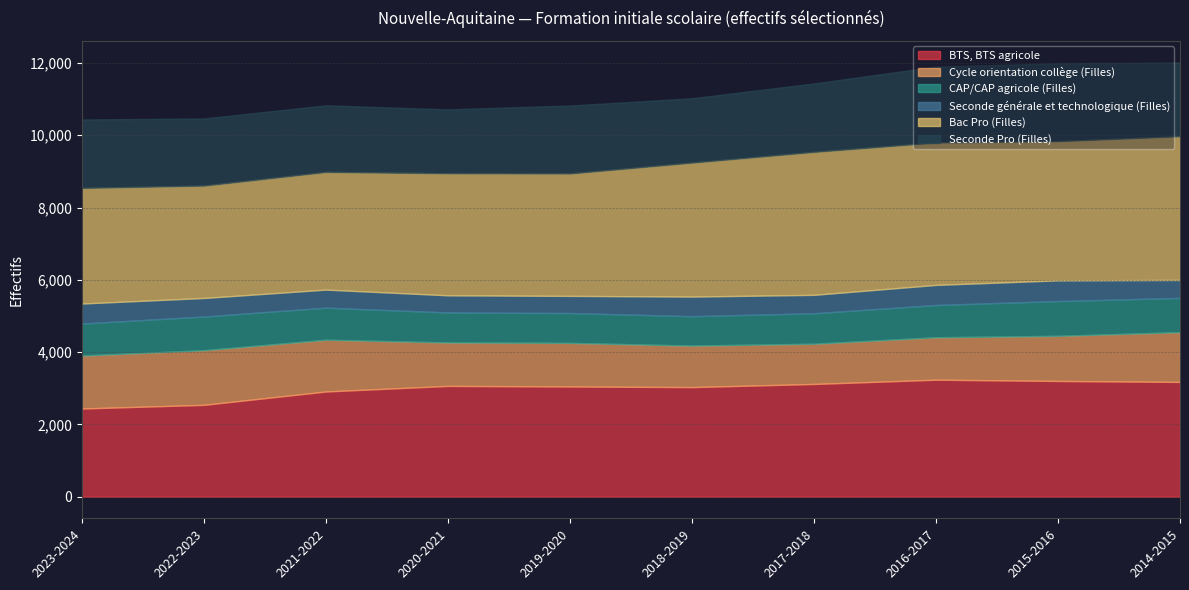

What position from the left is 2016-2017?

8